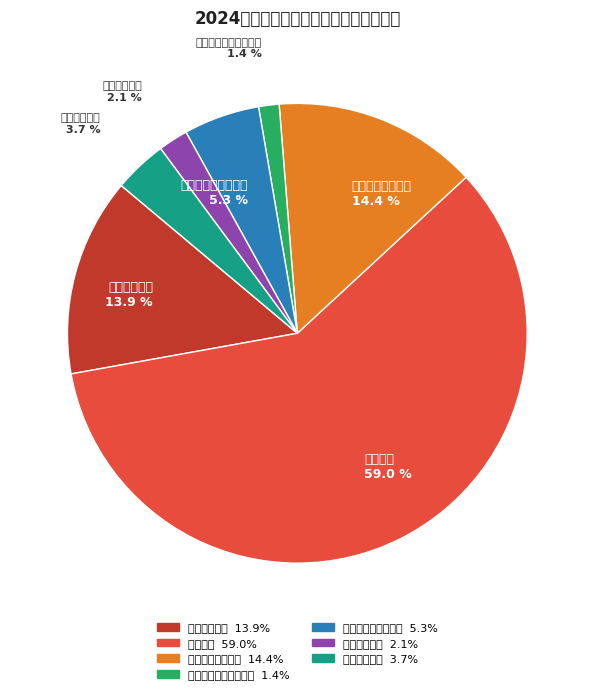

Is it true that 其他职业教育支出 is 26% of the pie?

False